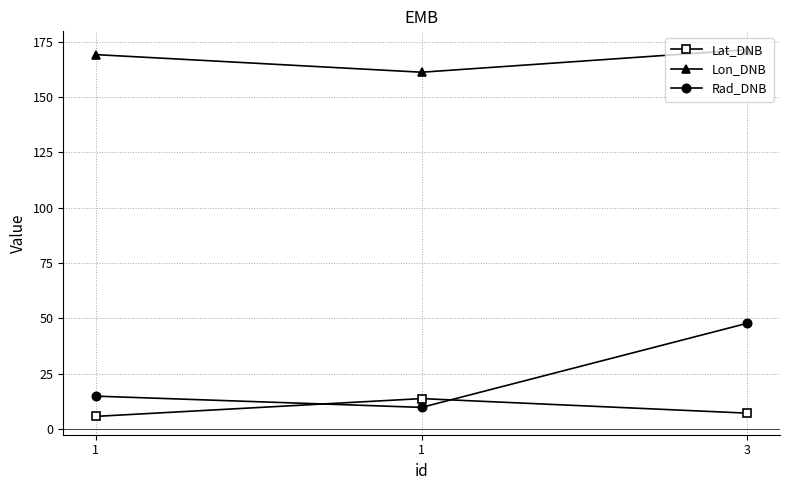

At which category does the chart reach its peak across all series?

3